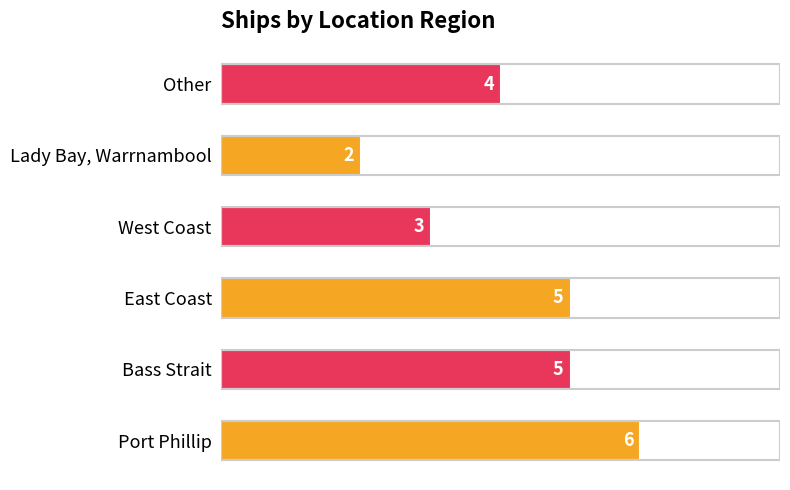

Does the chart contain stacked bars?

No